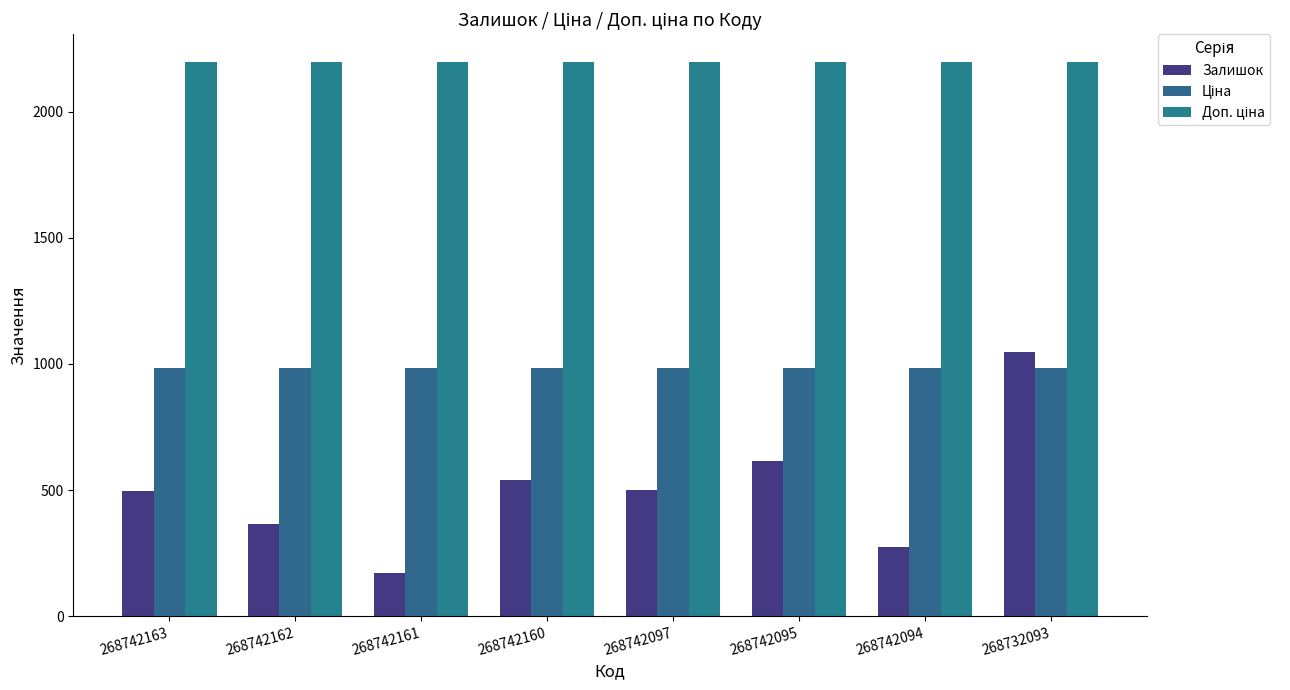

At which category does the chart reach its minimum across all series?

268742161